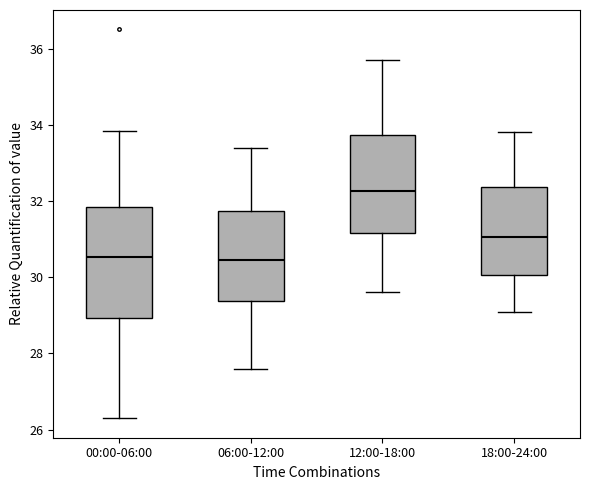

Reading left to right, transcribe this box plot: for each box, give where its median line is, the range the box spans, and where its two whiskers end, as read against the y-axis. The values are not printed on the chart, so give them approximately, as read against the axis.

00:00-06:00: median 30.6, box 29.0 to 31.8, whiskers 26.4 to 33.8
06:00-12:00: median 30.4, box 29.4 to 31.8, whiskers 27.6 to 33.4
12:00-18:00: median 32.2, box 31.2 to 33.8, whiskers 29.6 to 35.8
18:00-24:00: median 31.0, box 30.0 to 32.4, whiskers 29.2 to 33.8